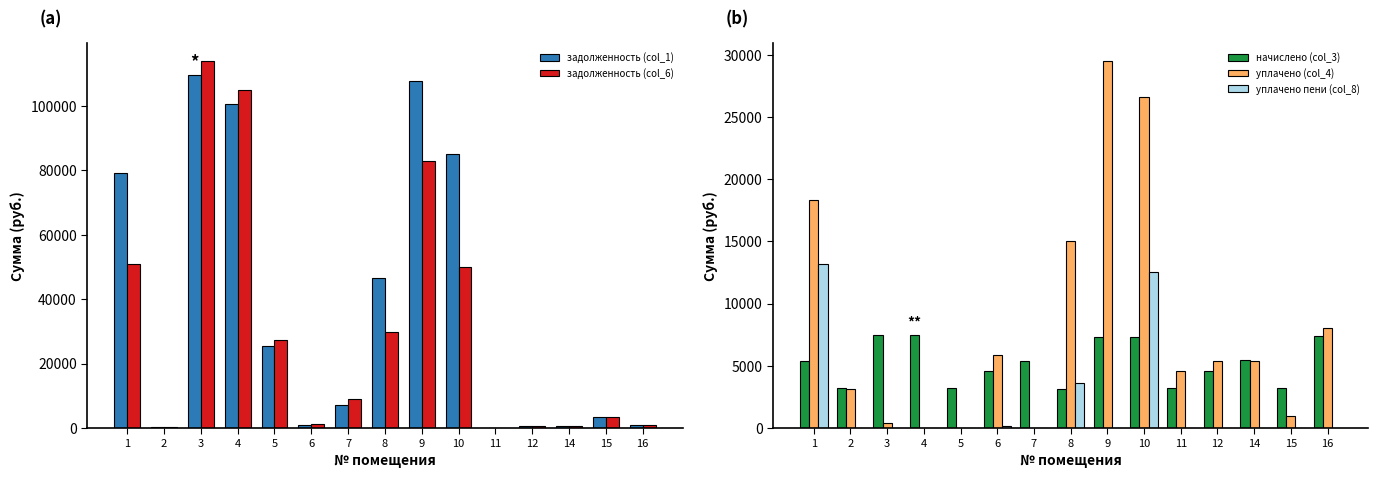

Is it true that начислено (col_3) equals 1542.3 at 2?

False